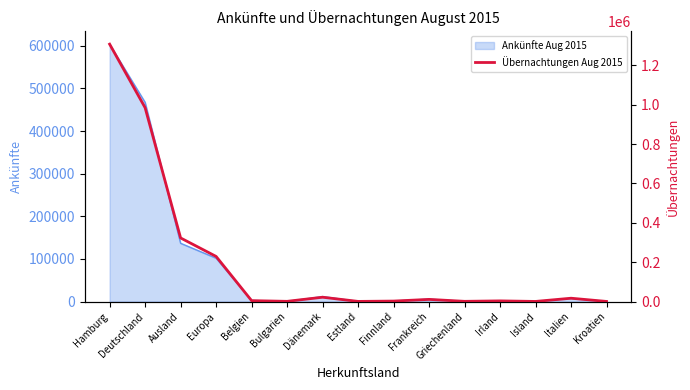

Which has a higher value, Irland or Island?

Irland